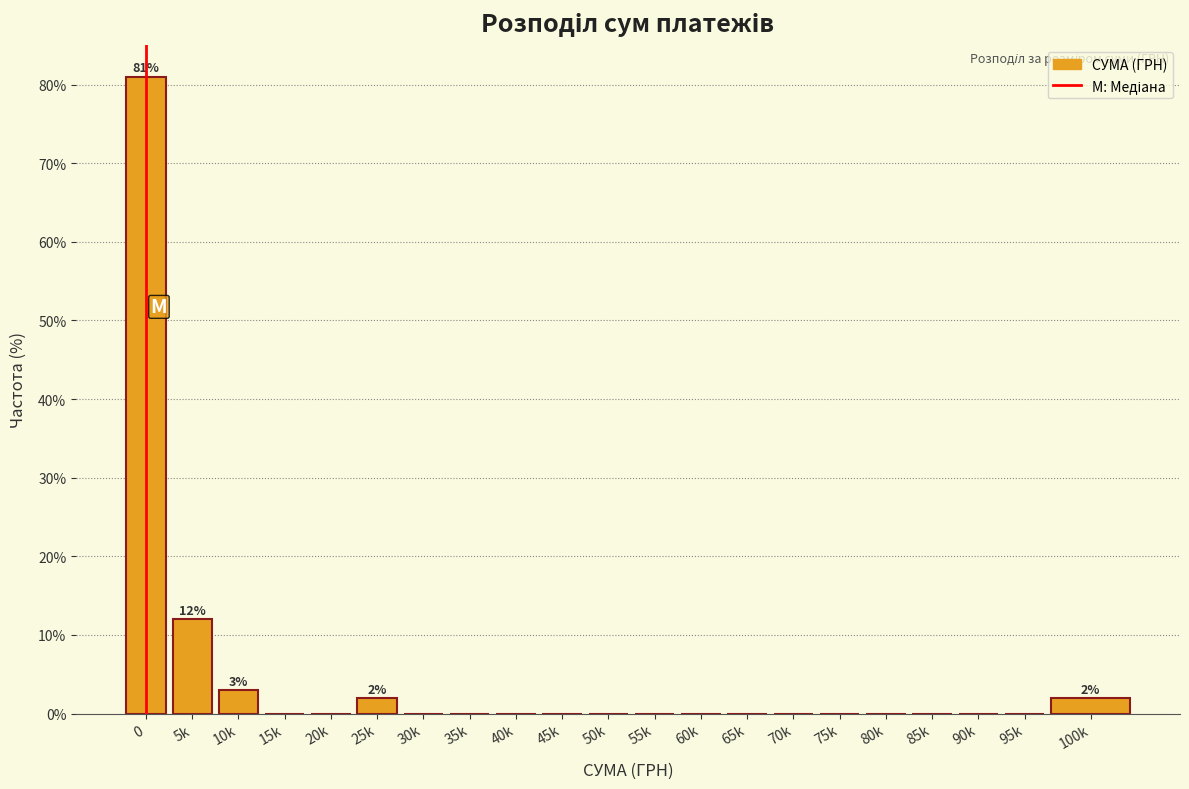

Reading left to right, list all the values displayed in this chart.

0=81	5k=12	10k=3	15k=0	20k=0	25k=2	30k=0	35k=0	40k=0	45k=0	50k=0	55k=0	60k=0	65k=0	70k=0	75k=0	80k=0	85k=0	90k=0	95k=0	100k=2